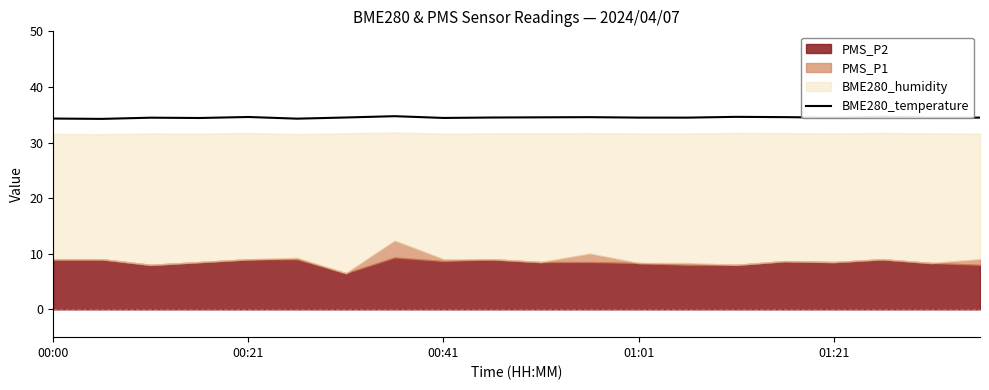

Is it true that the value at 10 is 34.5?

True